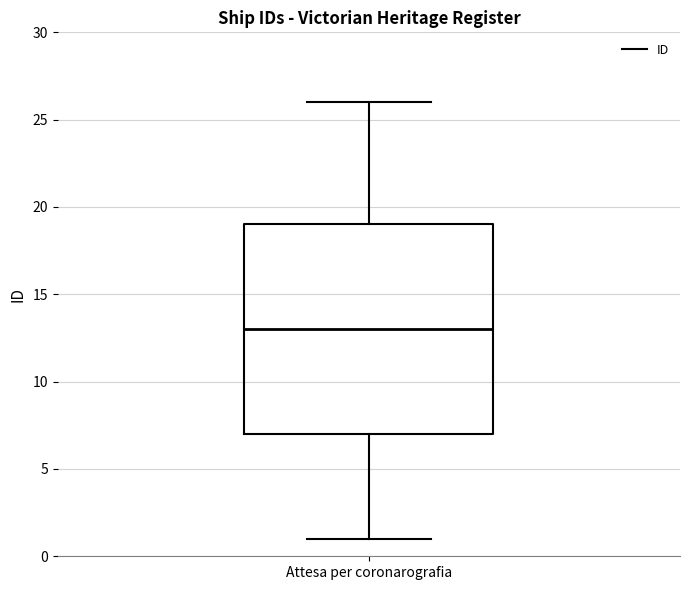

Transcribe this box plot: give where the median line is, the range the box spans, and where the two whiskers end, as read against the y-axis. The values are not printed on the chart, so give them approximately, as read against the axis.

median 13, box 7 to 19, whiskers 1 to 26